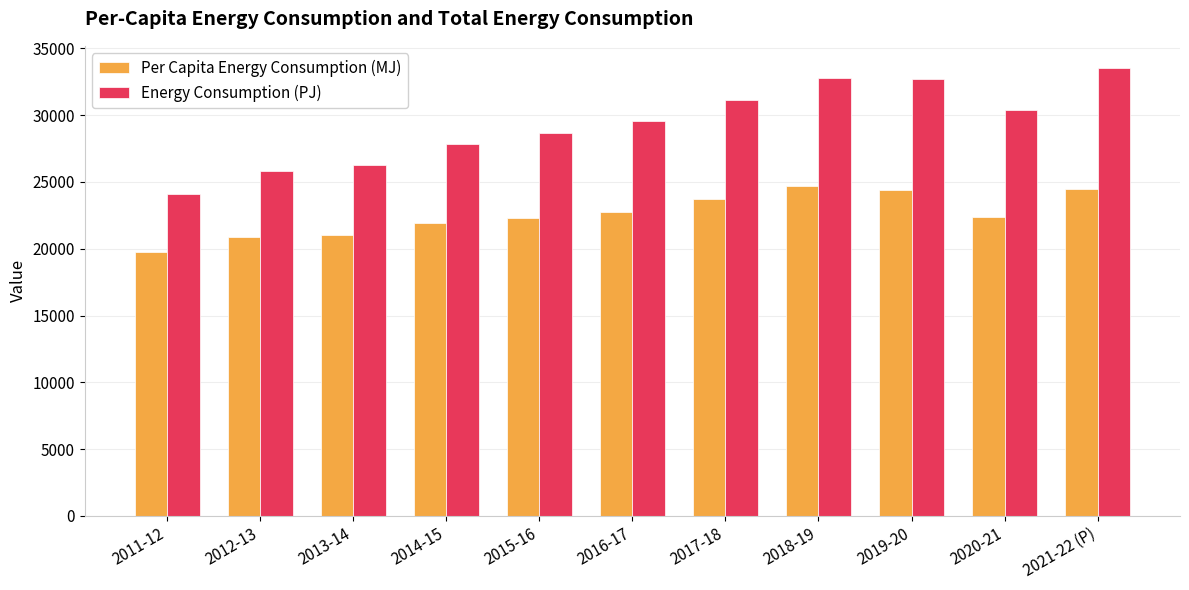

What is the approximate value of Energy Consumption (PJ) at 2018-19?

32805.0